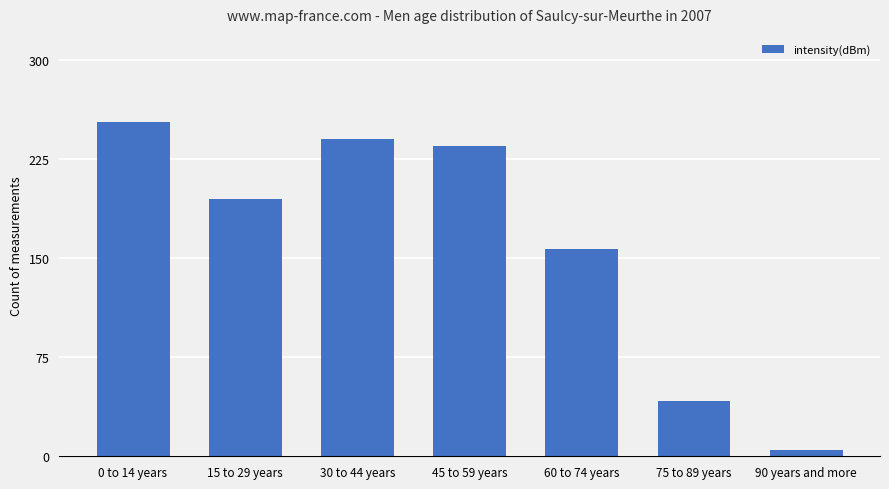

What is the minimum value shown in the chart?

5